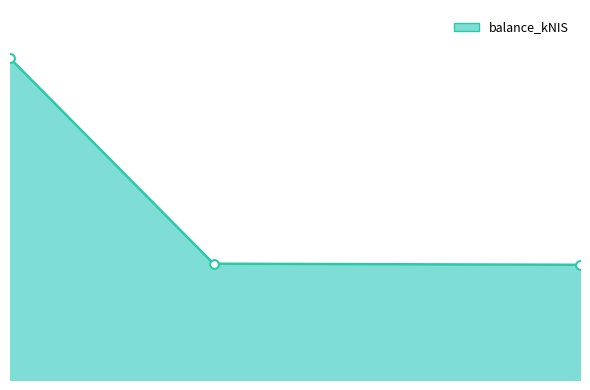

Is this an area chart (filled region under the line)?

Yes